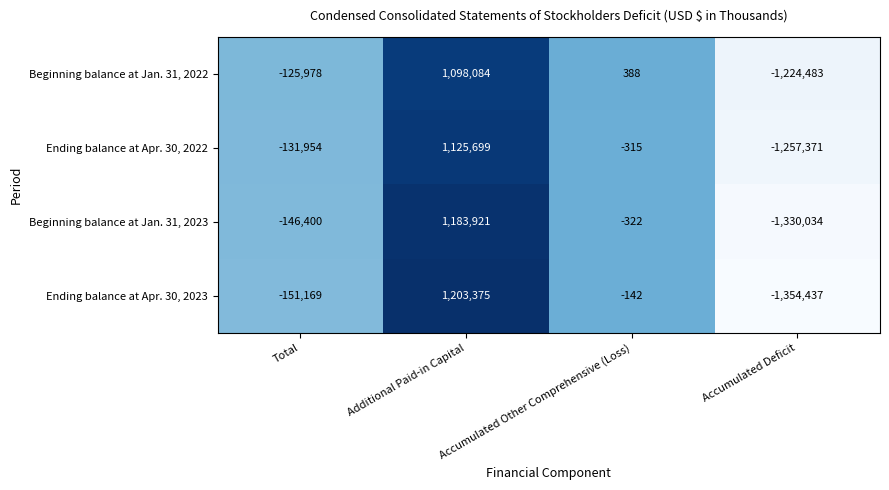

Is it true that Ending balance at Apr. 30, 2023 equals -151169 at Total?

True